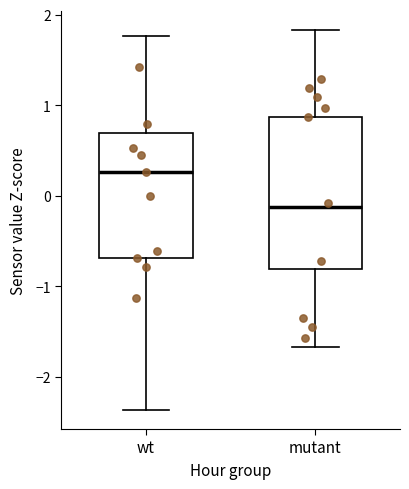

Reading left to right, read every box against the y-axis: the position of its median line, the range the box covers, and the ends of its whiskers. The values are not printed on the chart, so give them approximately, as read against the axis.

wt: median 0.3, box -0.7 to 0.7, whiskers -2.4 to 1.8
mutant: median -0.1, box -0.8 to 0.9, whiskers -1.7 to 1.8